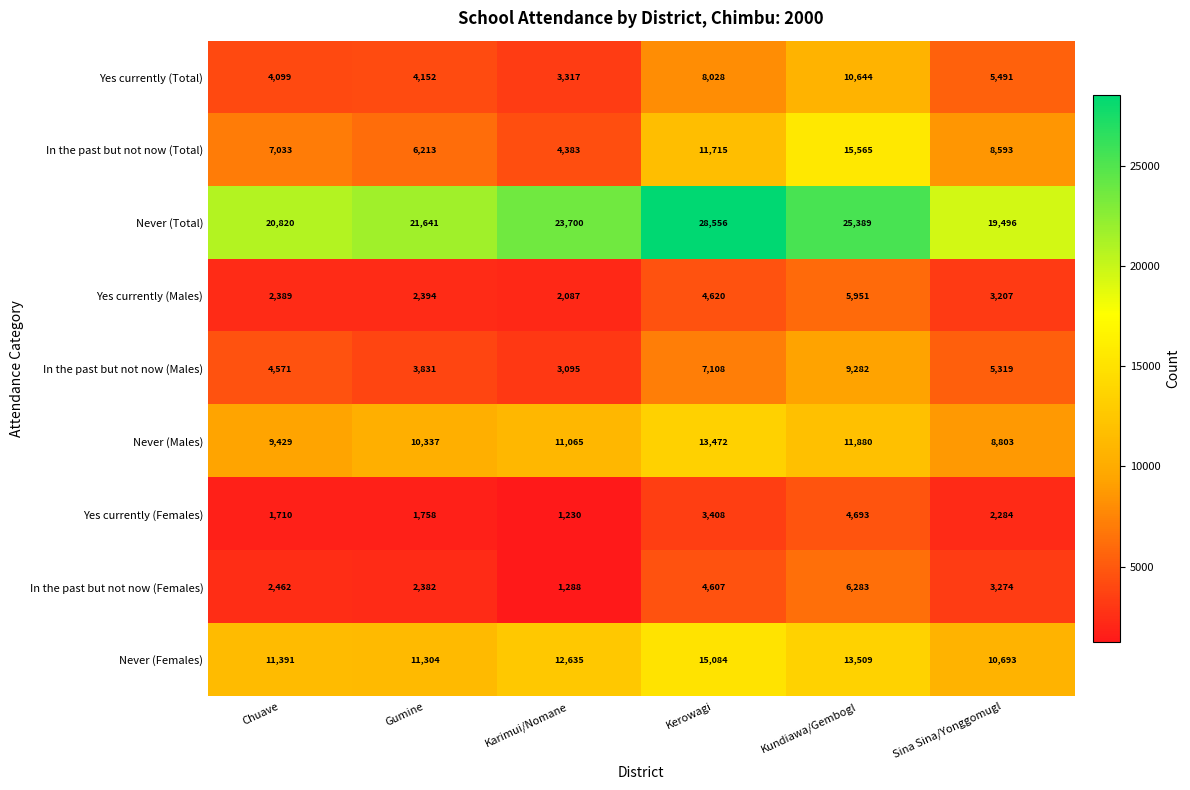

What is the lowest value of the Yes currently (Males) series?

2087